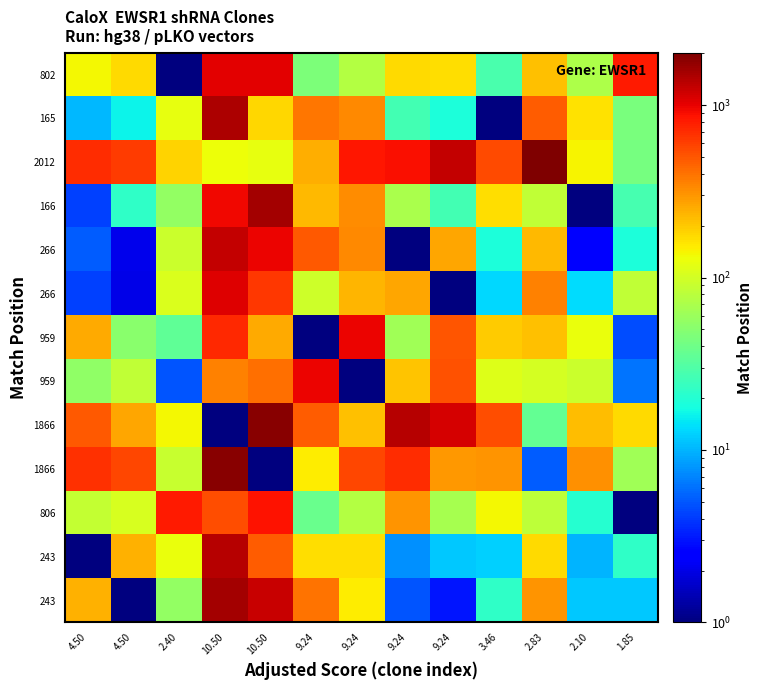

At how many categories does at least one series exceed 749?

9